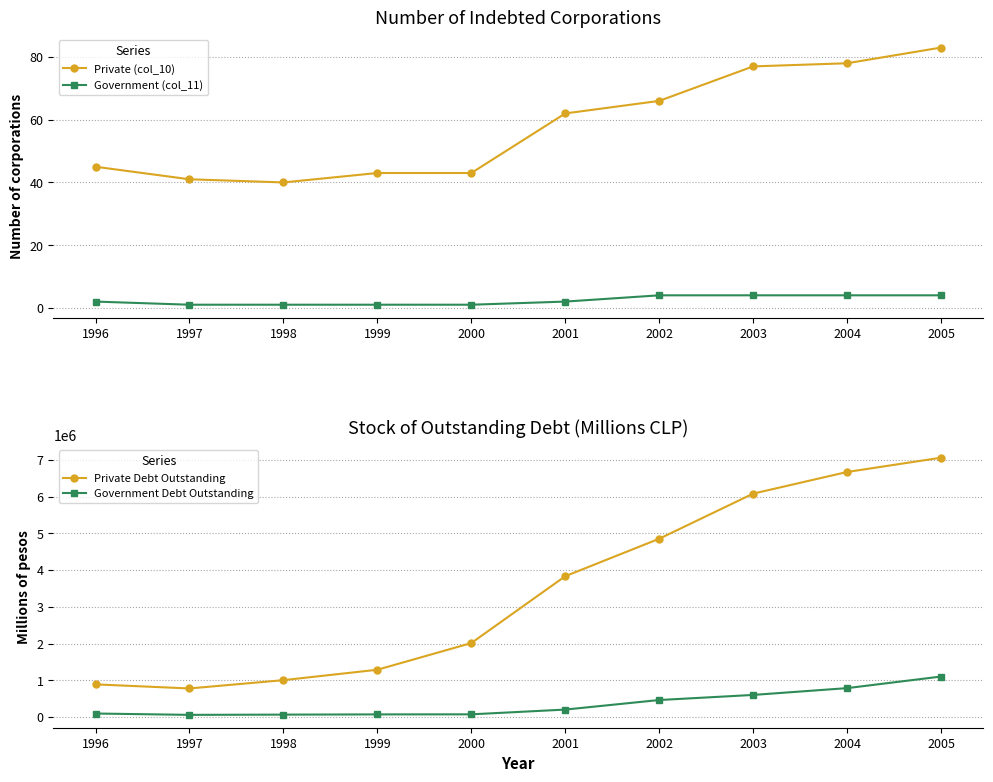

How many lines are shown in the chart?

4